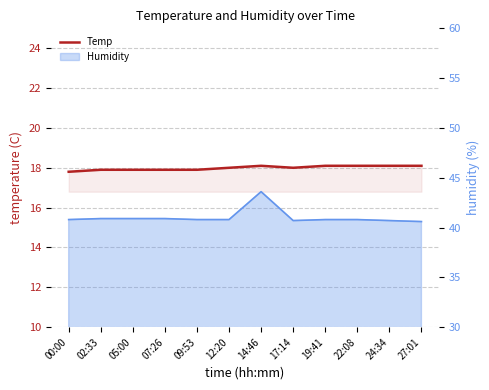

The chart shows a value of 4.9 at 02:33. True or false?

False